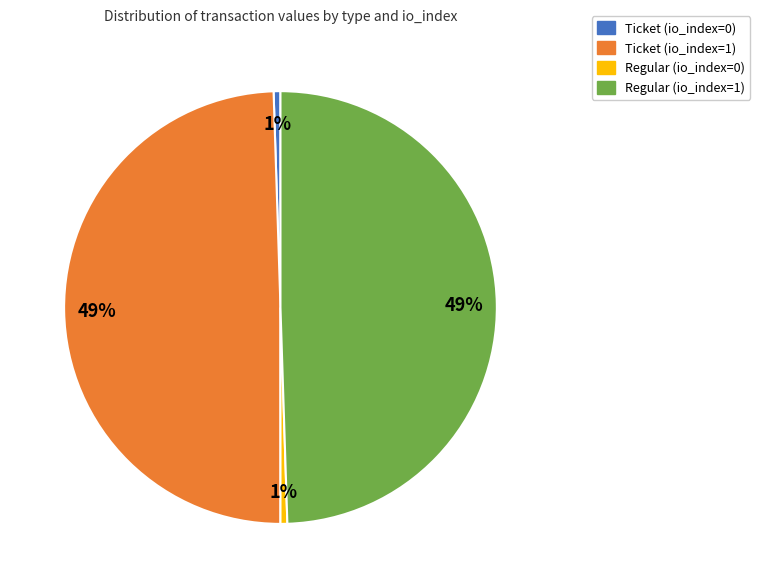

What percentage is the Ticket (io_index=0) slice, to the nearest percent?

1%